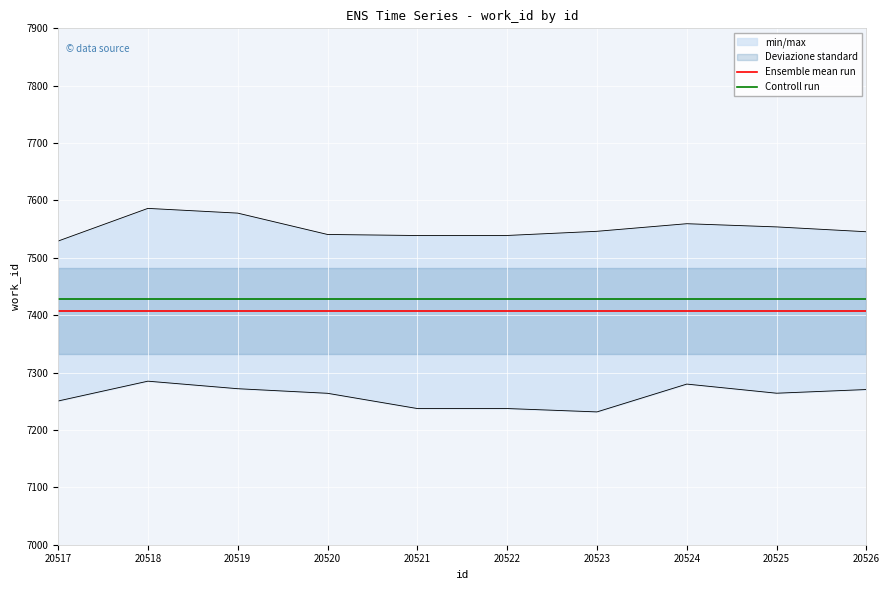

What is the sum of the Controll run values at 20519 and 20522?

14856